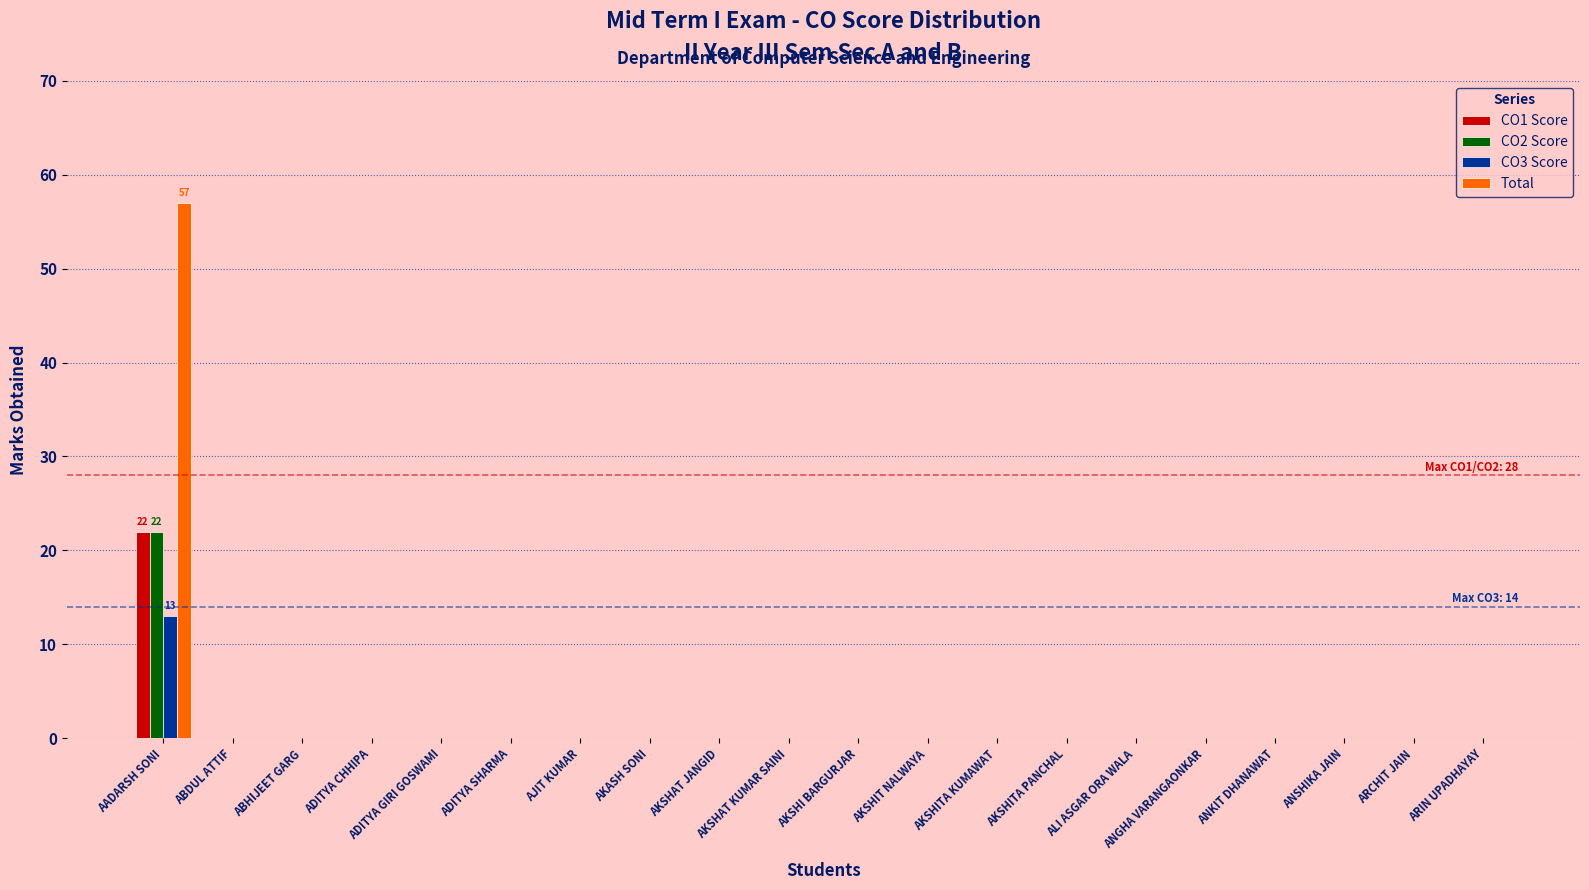

What are all the series names shown in the legend?

CO1 Score, CO2 Score, CO3 Score, Total